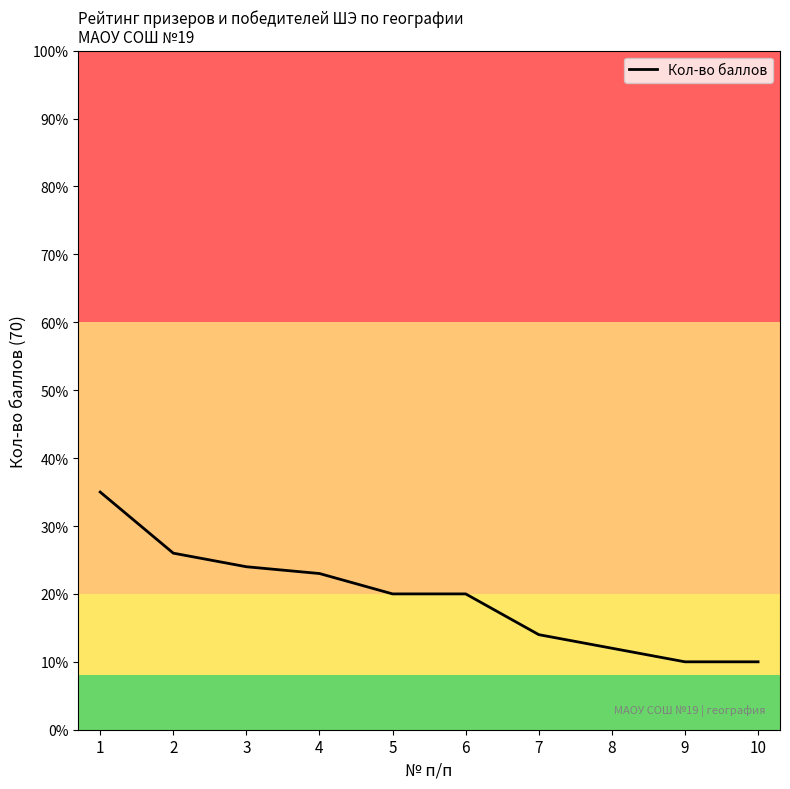

What is the difference between the maximum and minimum values?

25